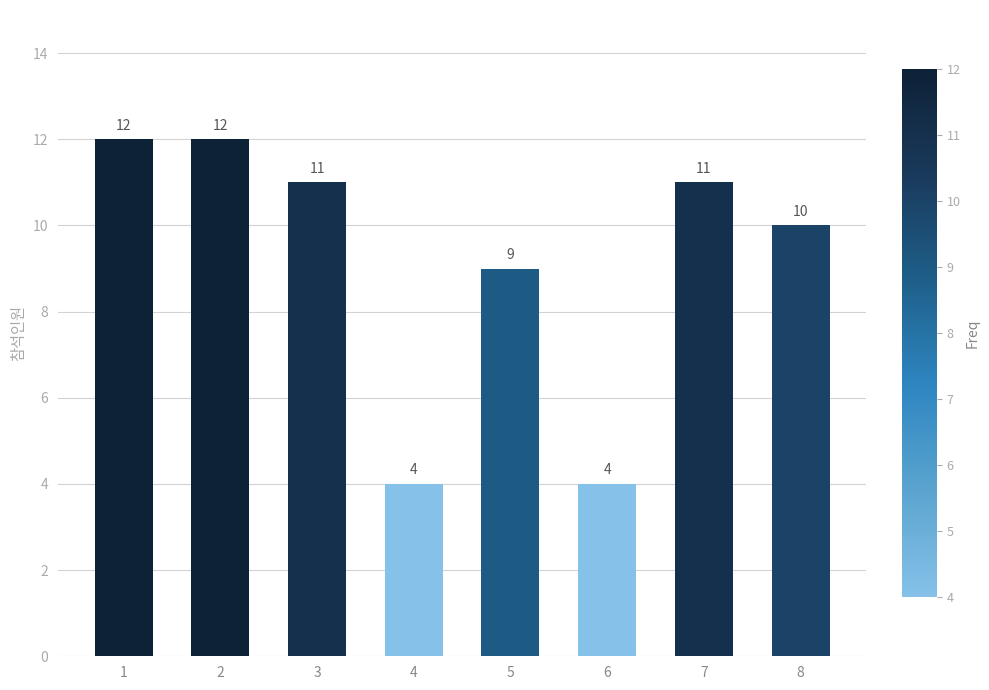

The value at 8 is 17. True or false?

False